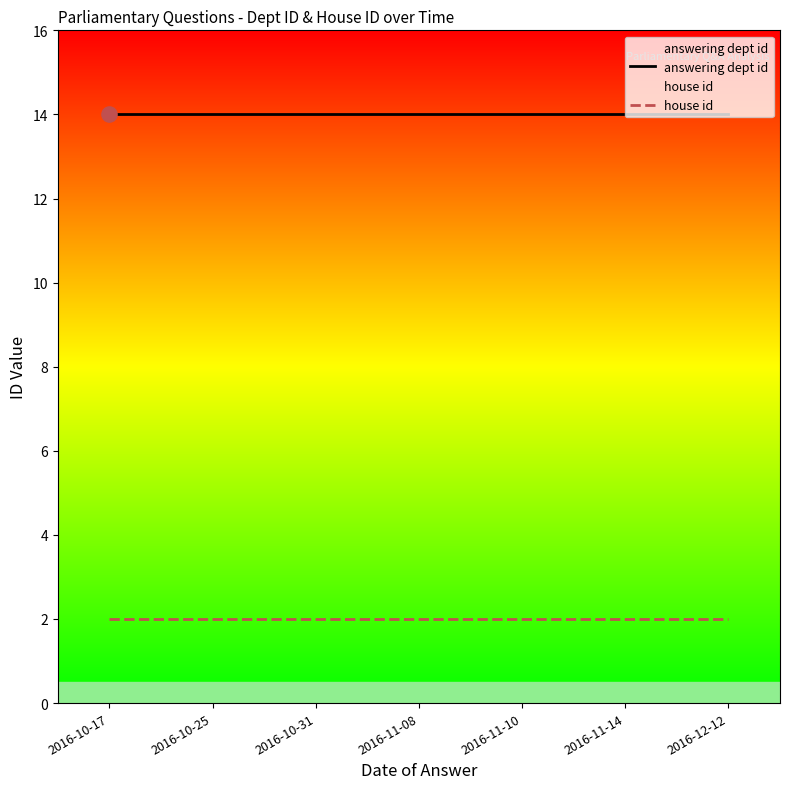

Which series reaches the maximum Y coordinate?

answering dept id